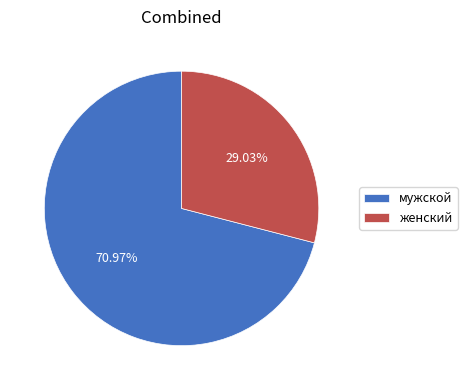

What is the total percentage of мужской and женский?

100.0%